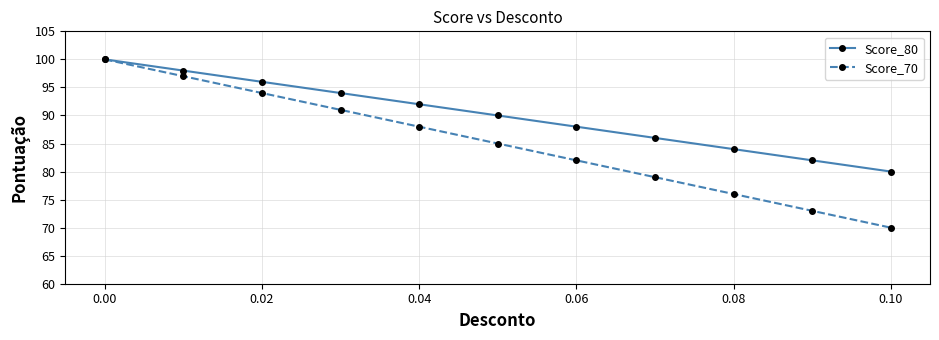

Rank the series by their average value, from highest to lowest.

Score_80, Score_70